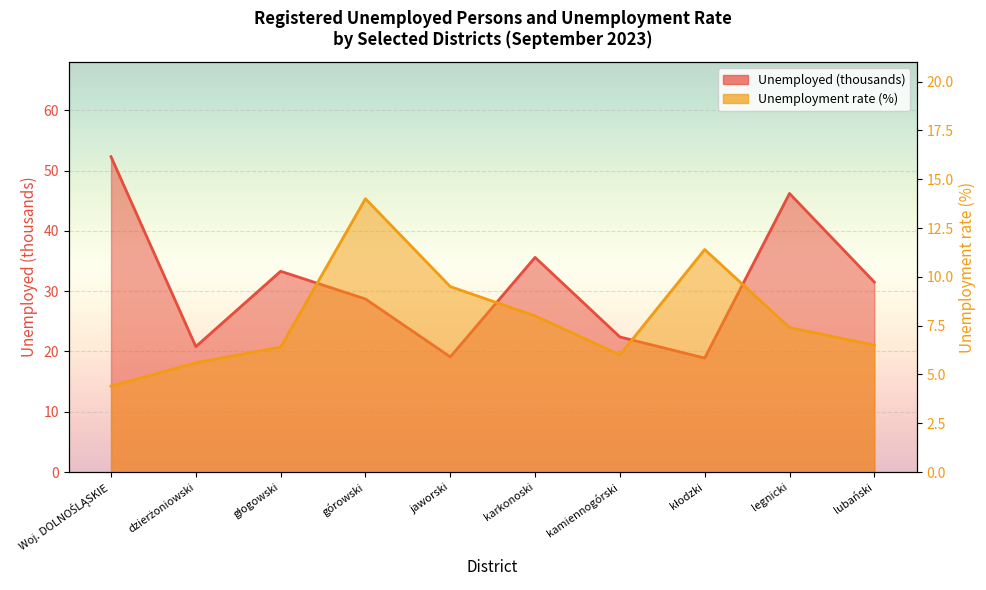

What is the difference between the second highest and minimum values in the Unemployment rate (%) series?

7.0